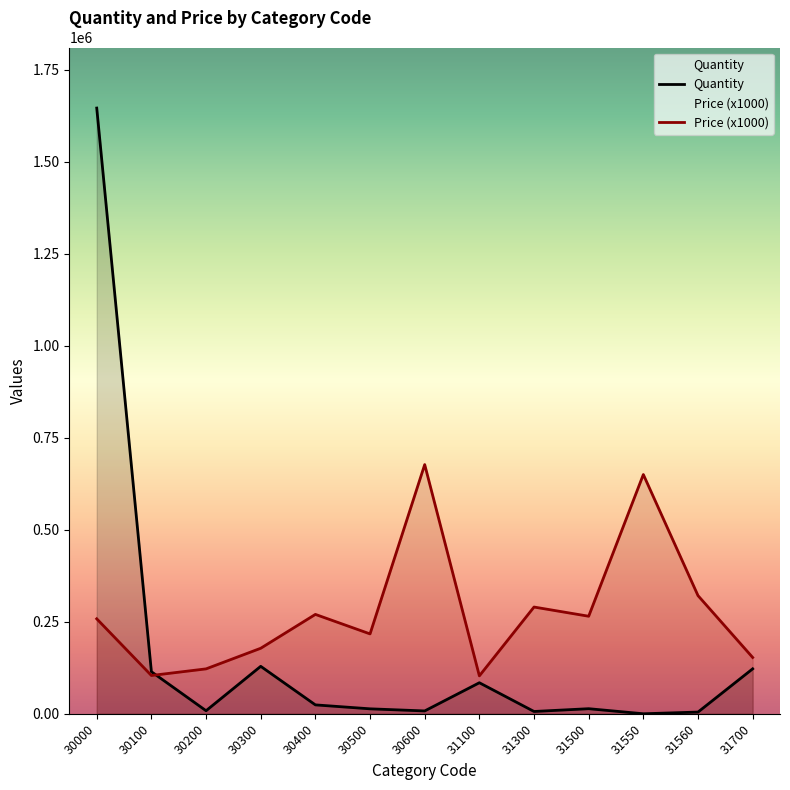

How many distinct data groups are displayed?

2